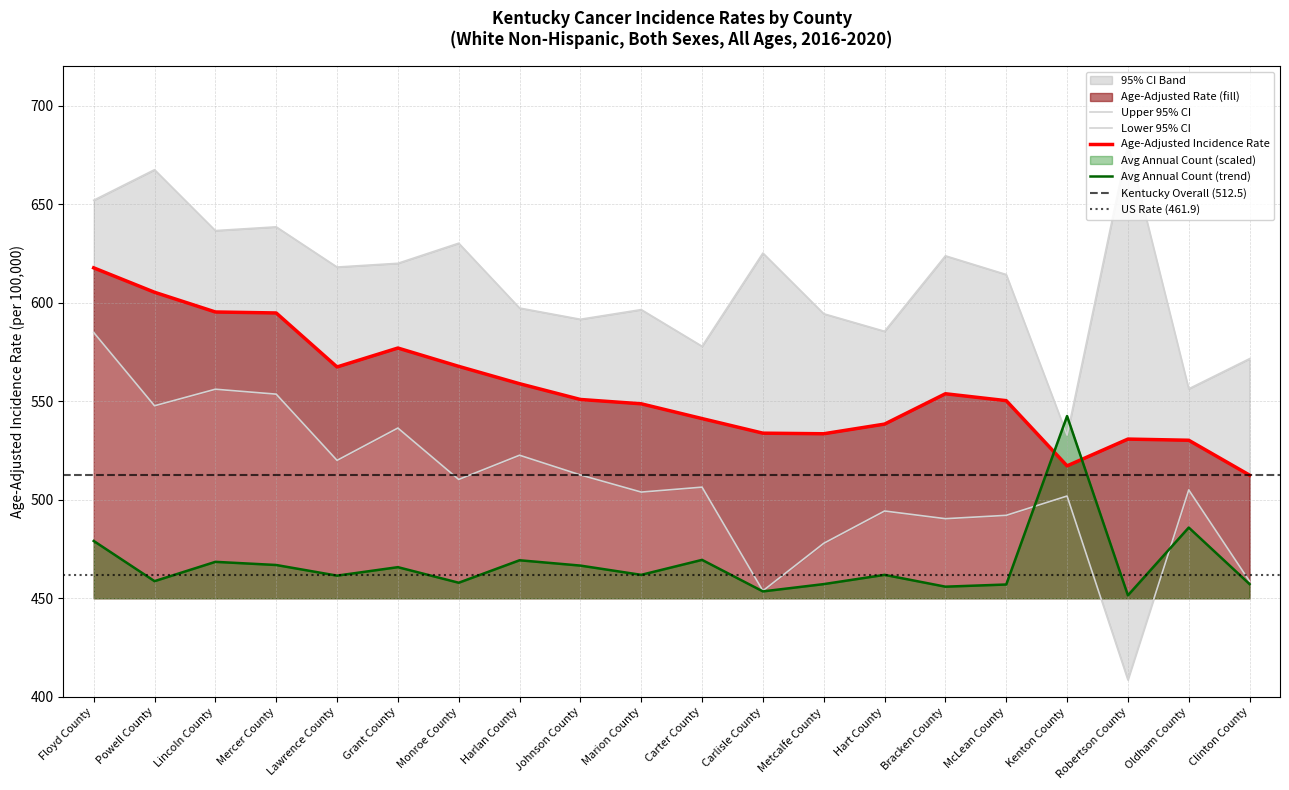

Where does the Age-Adjusted Rate series first go above 550?

Floyd County